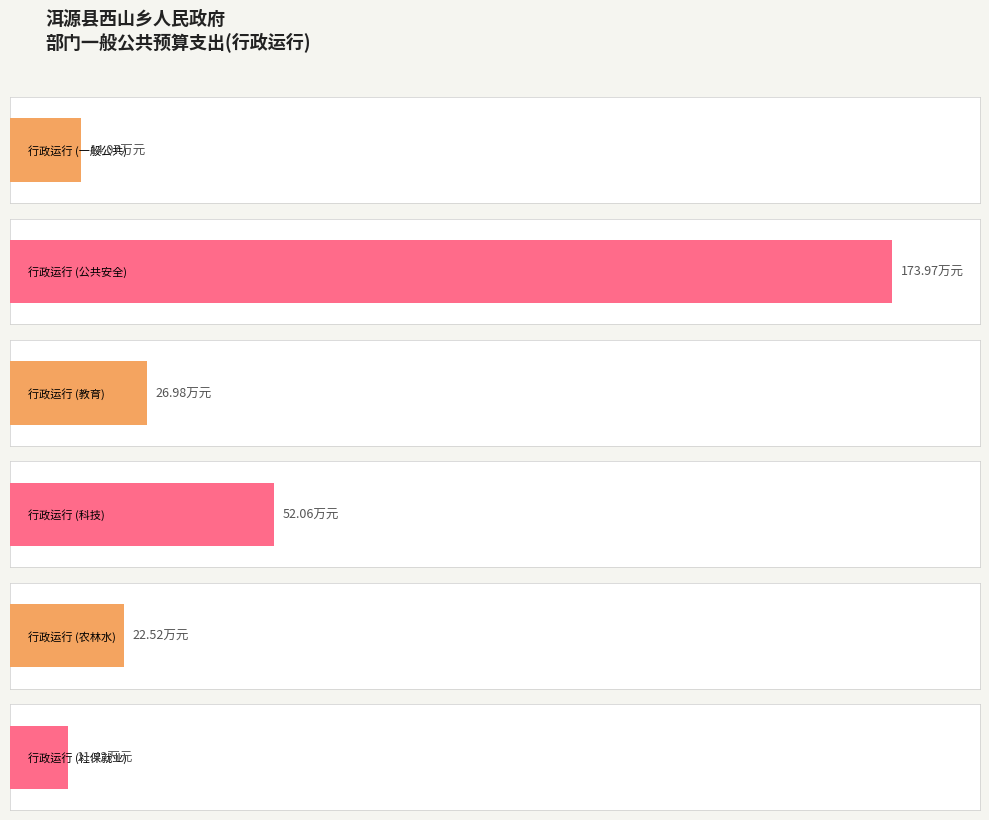

Which series has the widest spread of values?

行政运行